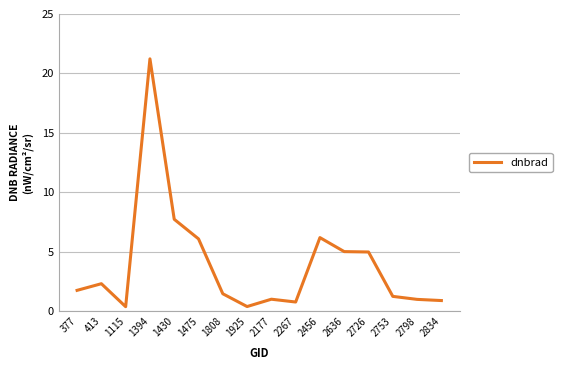

What is the change in value from 2267 to 2456?

+5.4